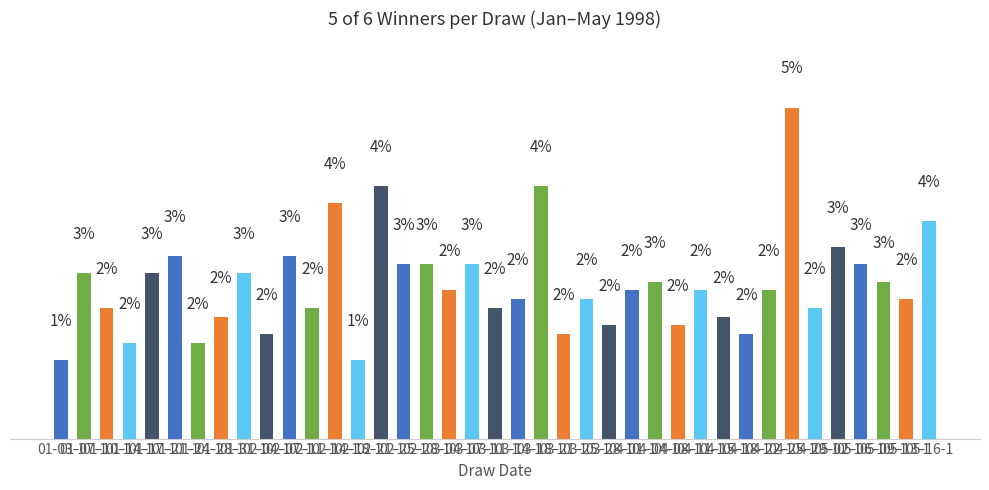

Are the bars horizontal?

No